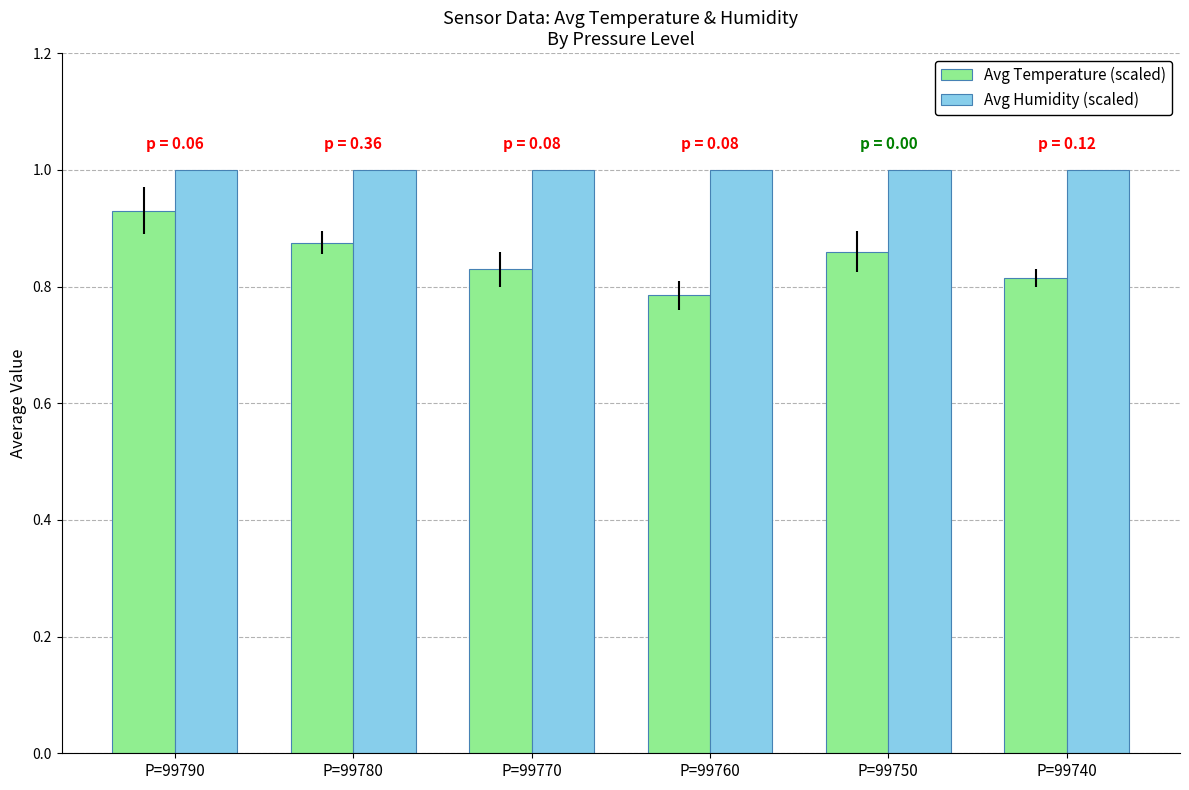

The value of Avg Humidity (scaled) at P=99750 is 1.0. True or false?

True